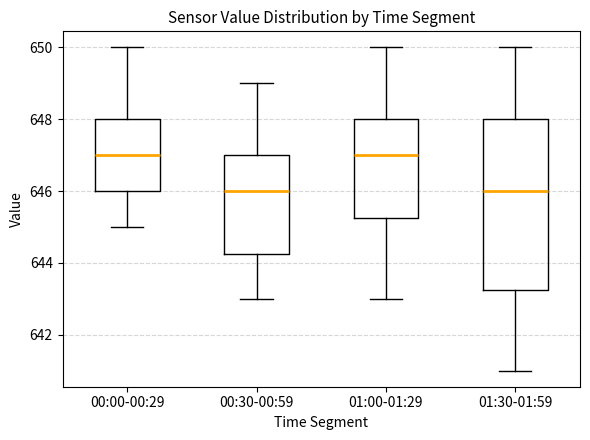

Reading left to right, read every box against the y-axis: the position of its median line, the range the box covers, and the ends of its whiskers. The values are not printed on the chart, so give them approximately, as read against the axis.

00:00-00:29: median 647.0, box 646.0 to 648.0, whiskers 645.0 to 650.0
00:30-00:59: median 646.0, box 644.2 to 647.0, whiskers 643.0 to 649.0
01:00-01:29: median 647.0, box 645.2 to 648.0, whiskers 643.0 to 650.0
01:30-01:59: median 646.0, box 643.2 to 648.0, whiskers 641.0 to 650.0